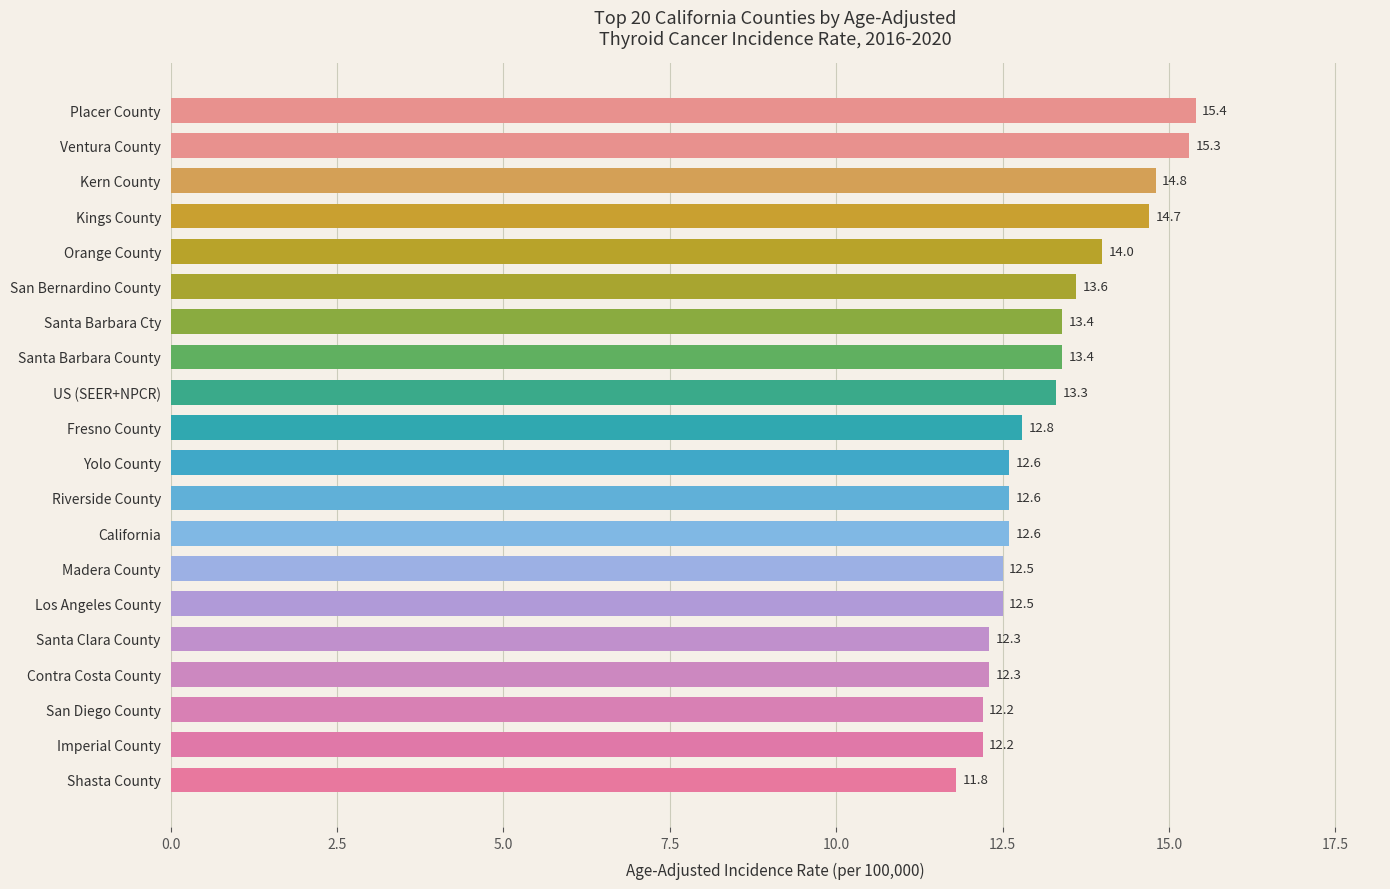

Is it true that the value at Yolo County is 4.6?

False